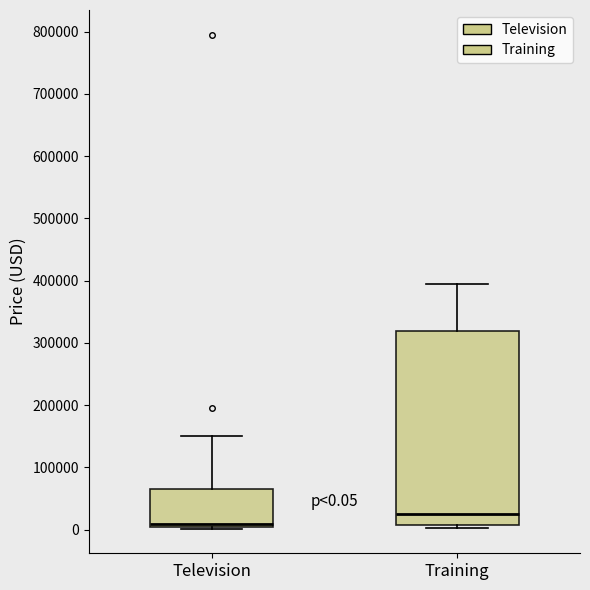

Comparing the boxes themselves (not the whiskers), which one is the tallest?

Training